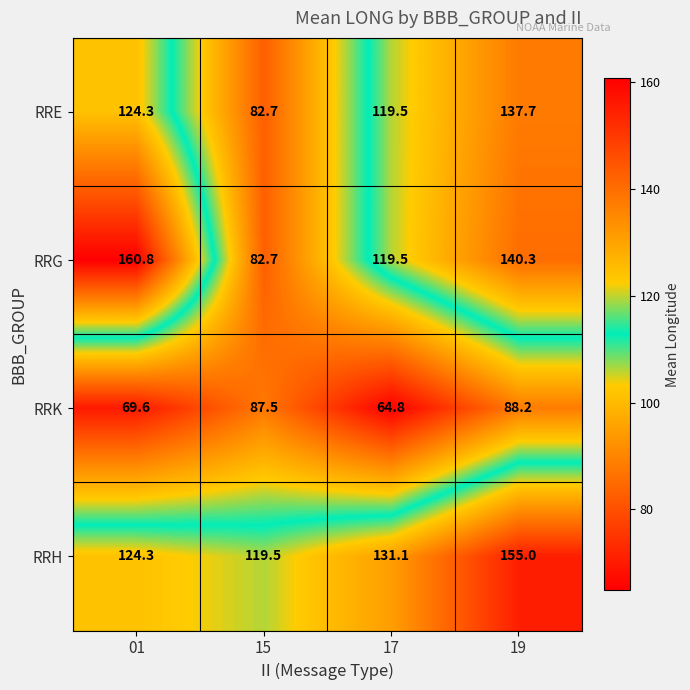

What is the sum of all RRE values?

464.2